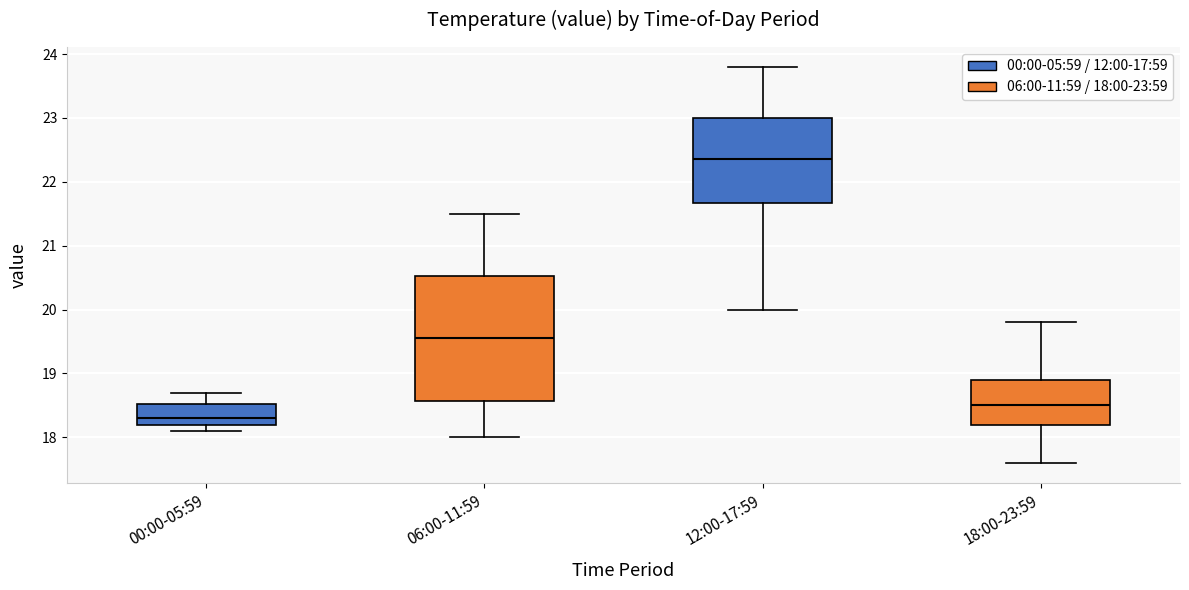

Comparing the boxes themselves (not the whiskers), which one is the tallest?

06:00-11:59